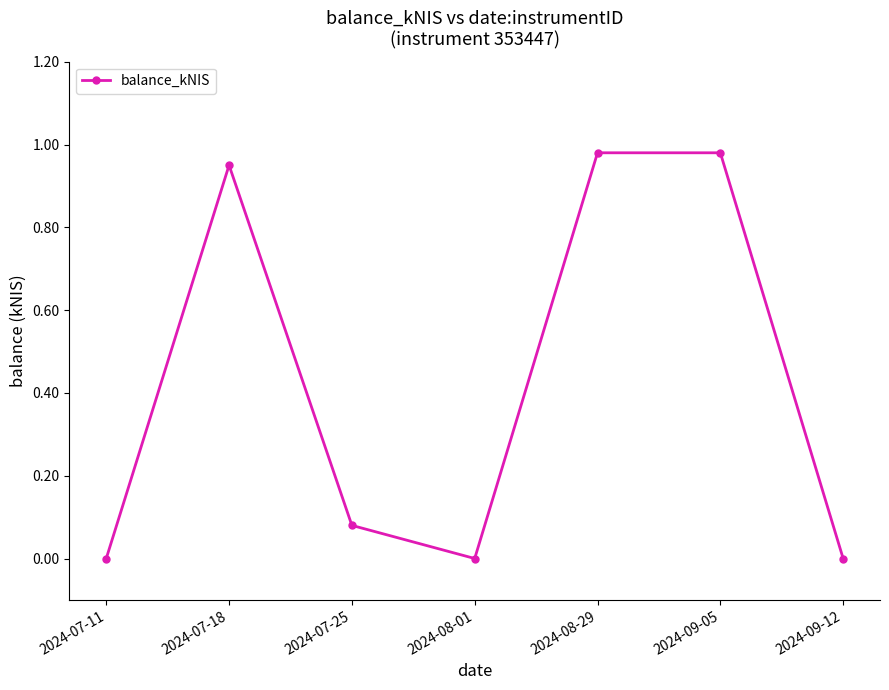

What is the label of the 5th point from the right?

2024-07-25